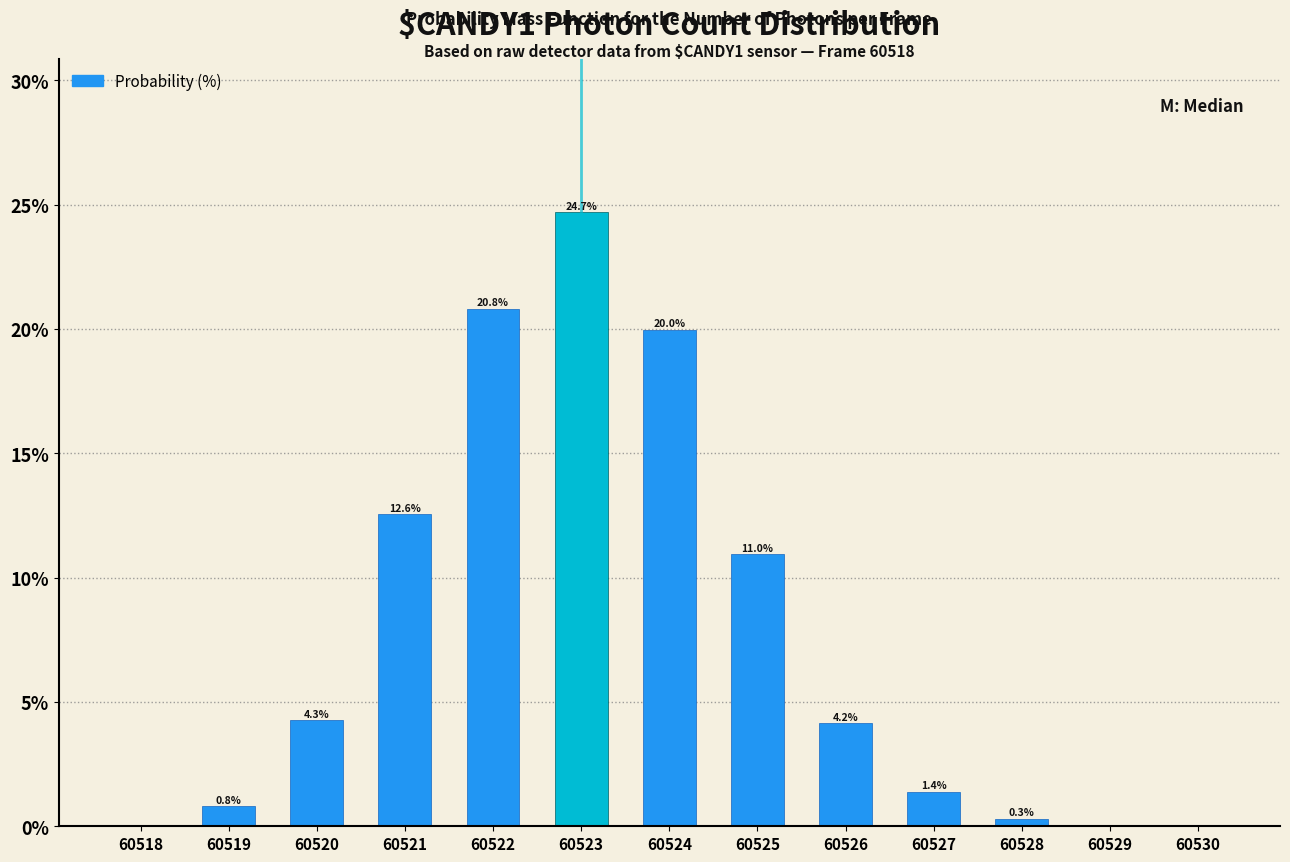

What is the change in value from 60518 to 60528?

+0.3